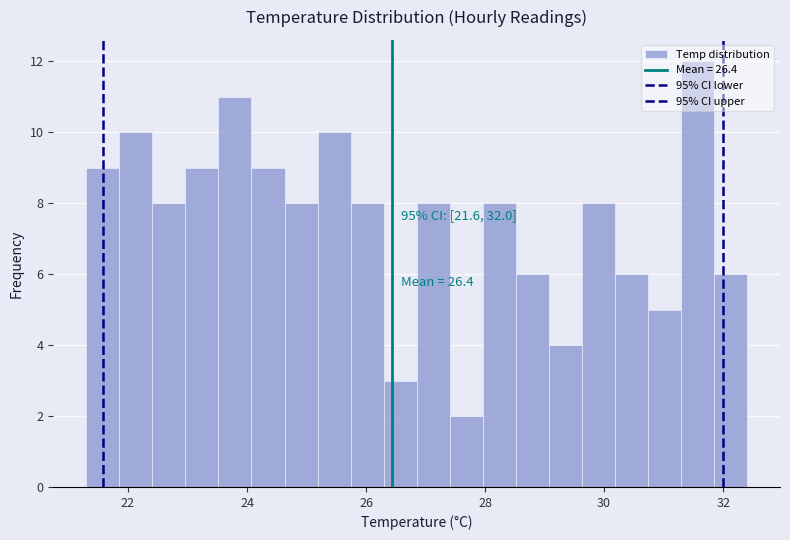

Read against the x-axis, roughly where is the centre of the tallest bar?

31.6